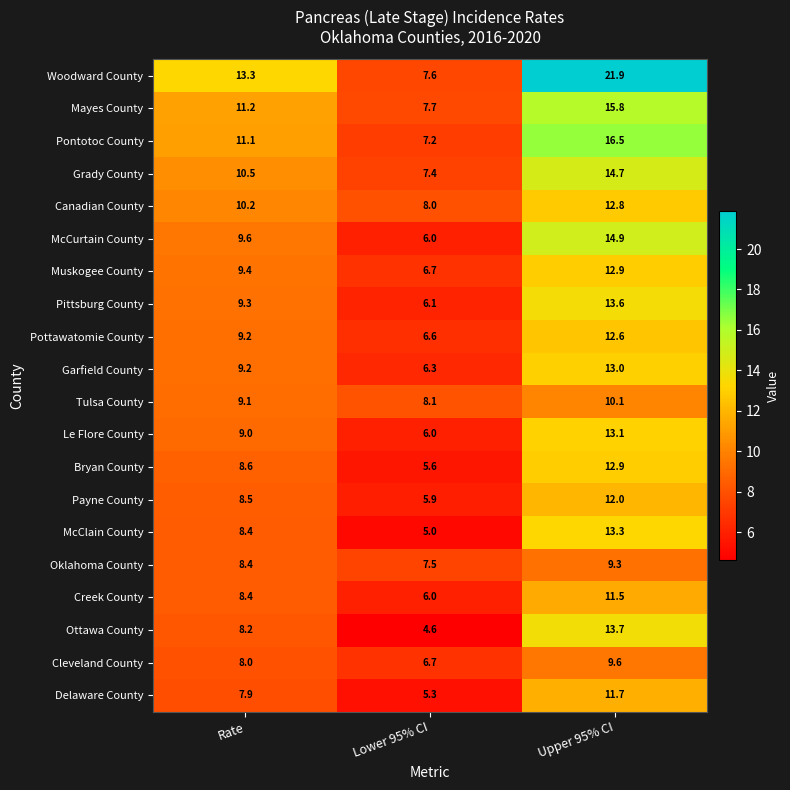

True or false: Muskogee County has a value of 6.9 at Upper 95% CI.

False